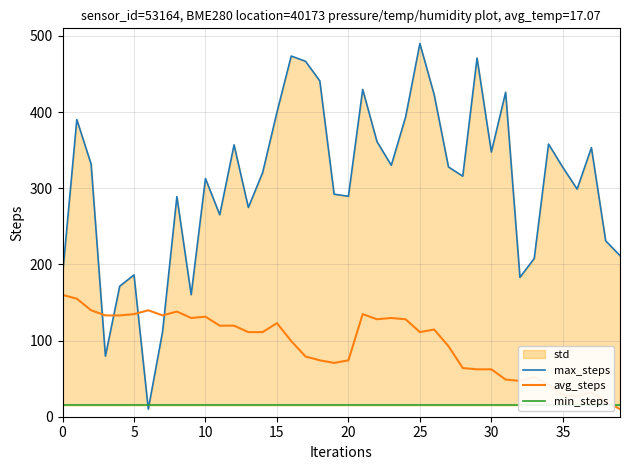

What is the maximum value for avg_steps?

160.0